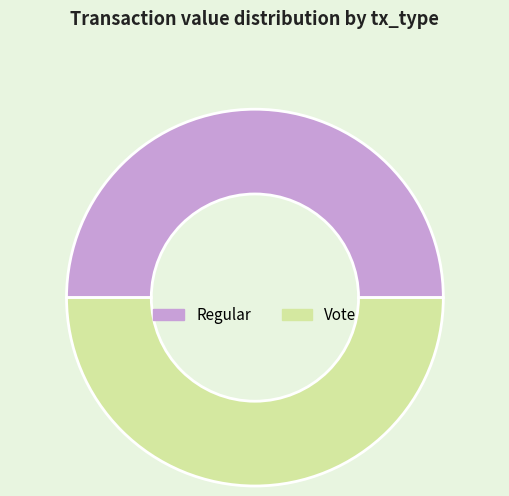

Approximately how many times larger is the value at Vote compared to Regular?

1.0